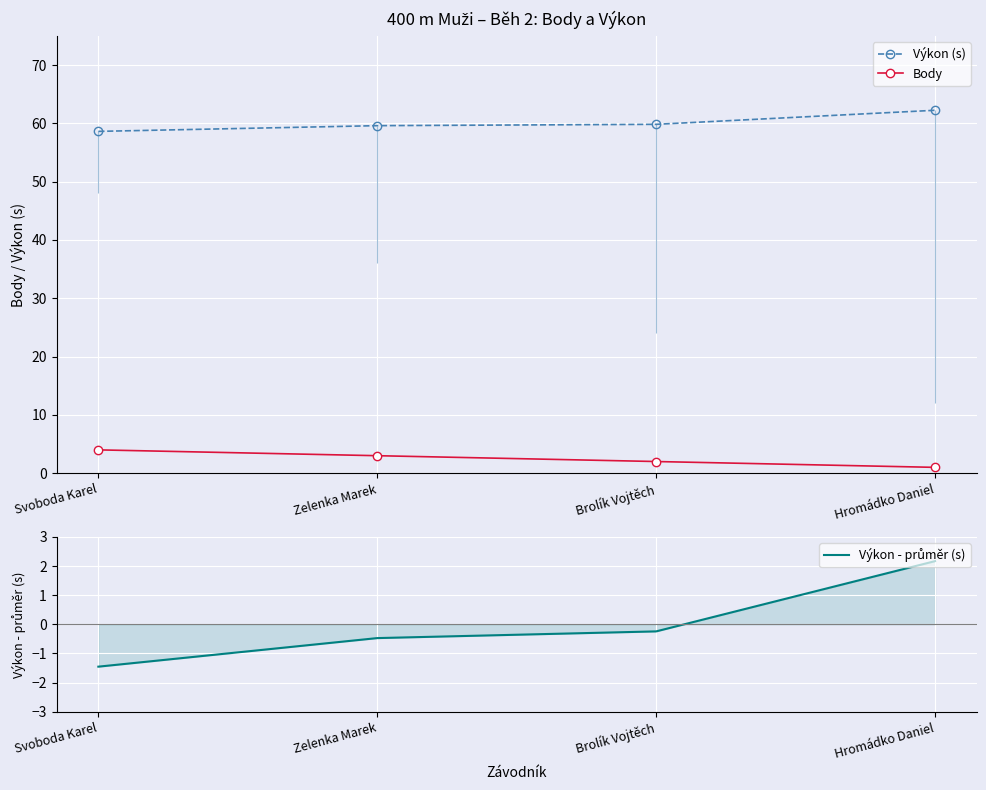

Which series has the largest total across all categories?

Výkon (s)